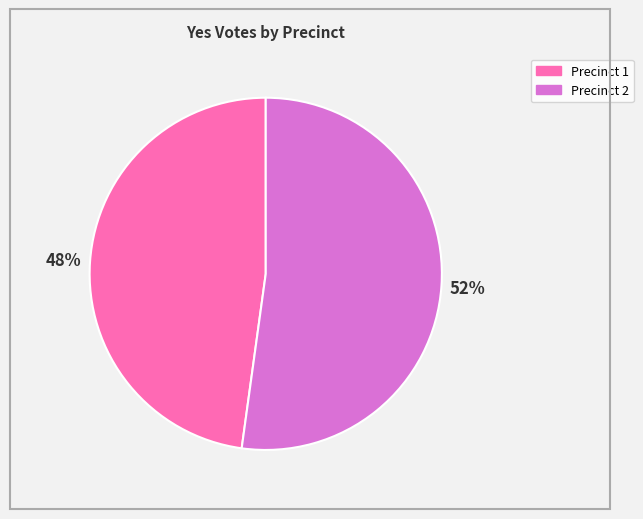

Is there any slice that represents more than half of the pie?

Yes